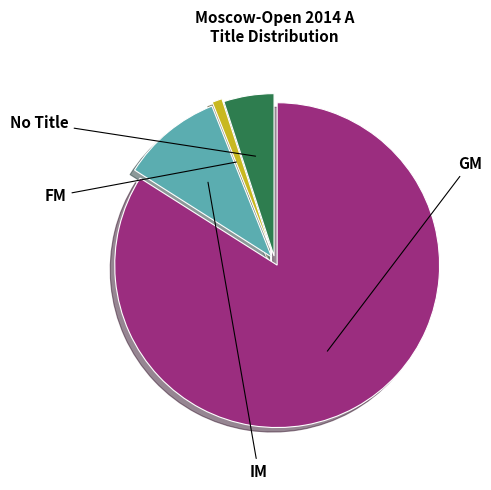

Is there any slice that represents more than half of the pie?

Yes